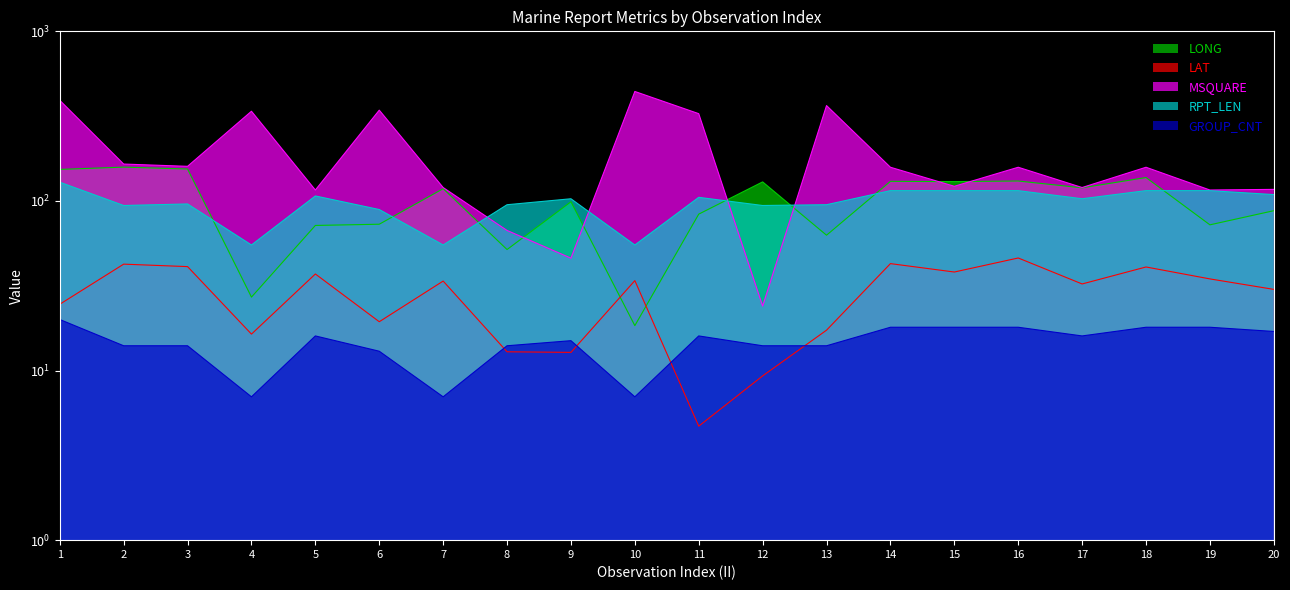

Which series has the widest spread of values?

MSQUARE